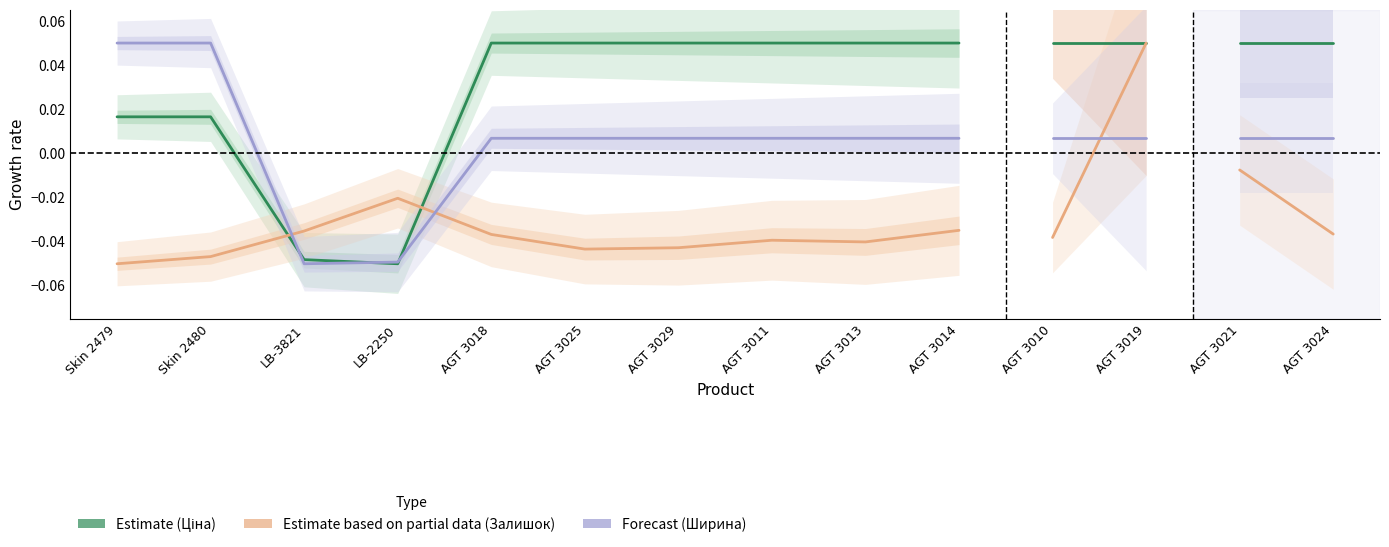

True or false: Ширина and Залишок cross at least once.

True